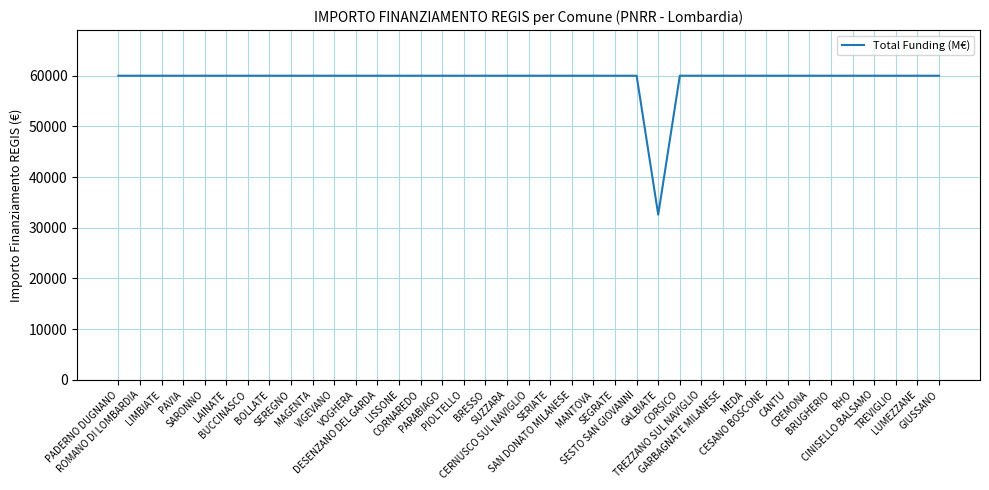

What is the difference between the maximum and minimum values?

27377